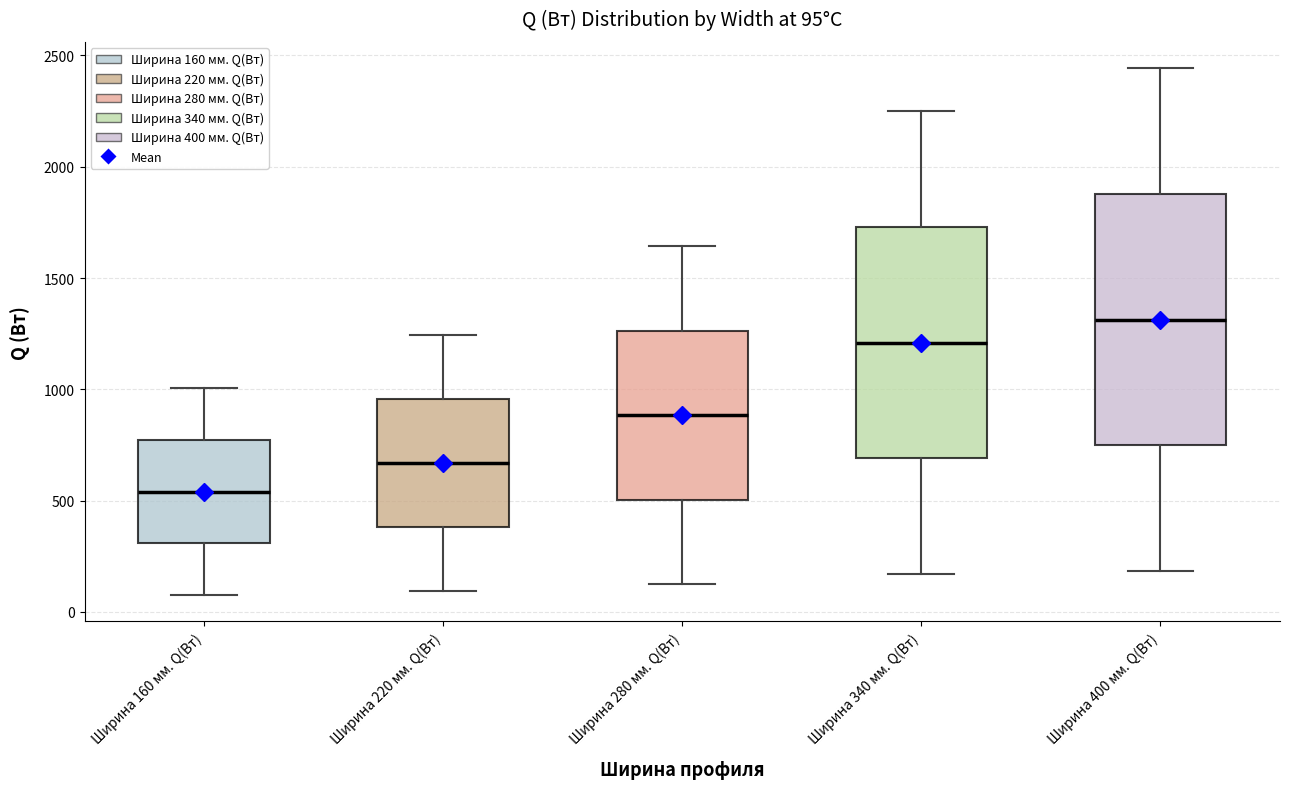

Which box has the highest median line?

Ширина 400 мм. Q(Вт)